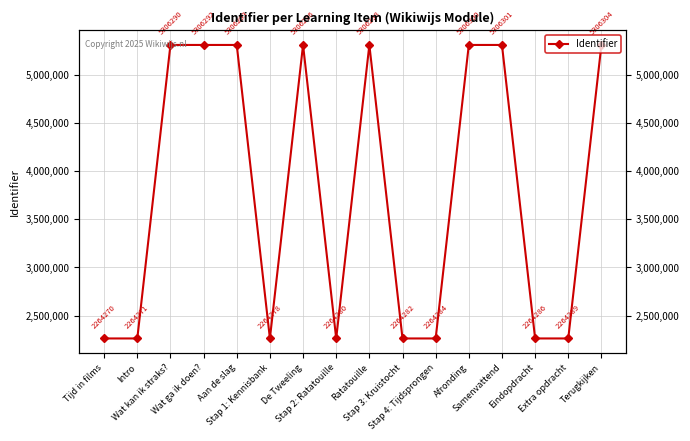

Rank the categories by value from highest to lowest.

Terugkijken, Samenvattend, Afronding, Ratatouille, De Tweeling, Aan de slag, Wat ga ik doen?, Wat kan ik straks?, Extra opdracht, Eindopdracht, Stap 4: Tijdsprongen, Stap 3: Kruistocht, Stap 2: Ratatouille, Stap 1: Kennisbank, Intro, Tijd in films